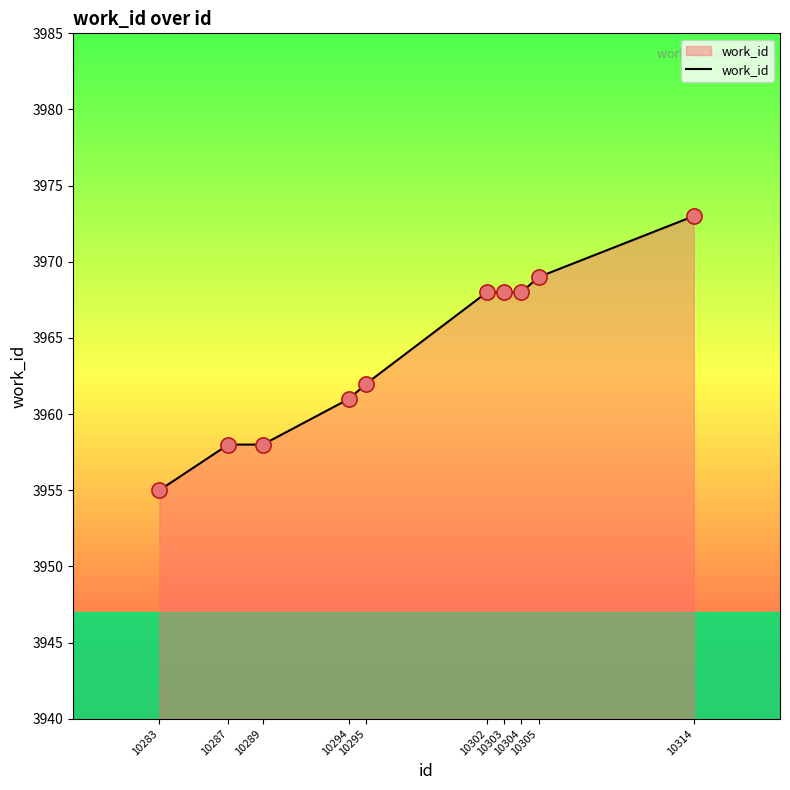

What is the change in value from 10294 to 10295?

+1